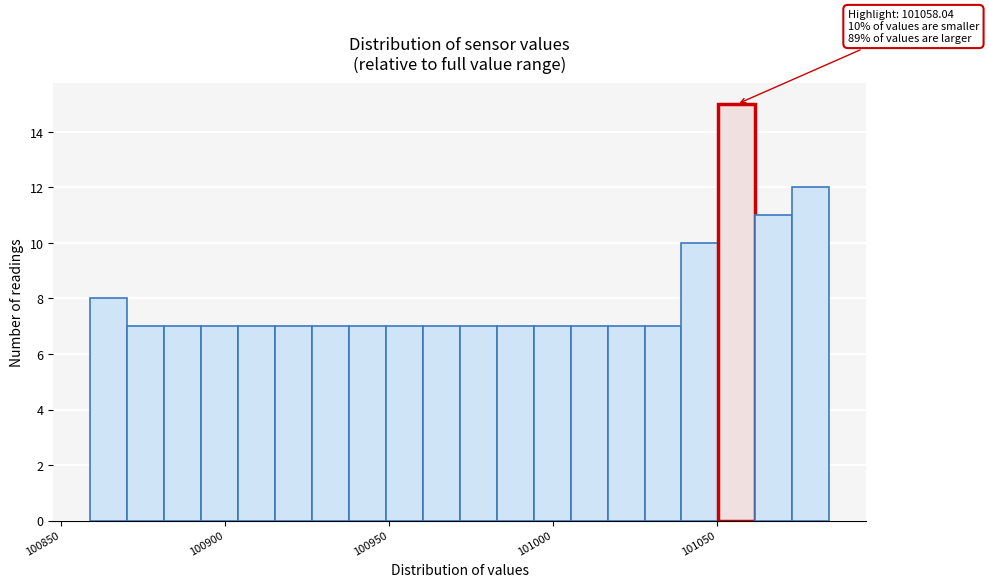

Around what value on the x-axis is the tallest bar? Give the approximate position of its centre, as read against the axis.

101055